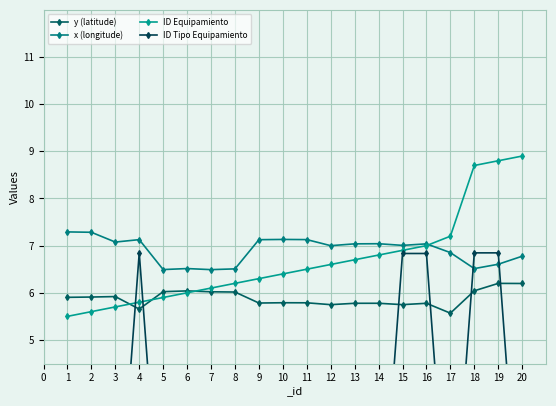

What is the maximum value for y (latitude)?

6.2